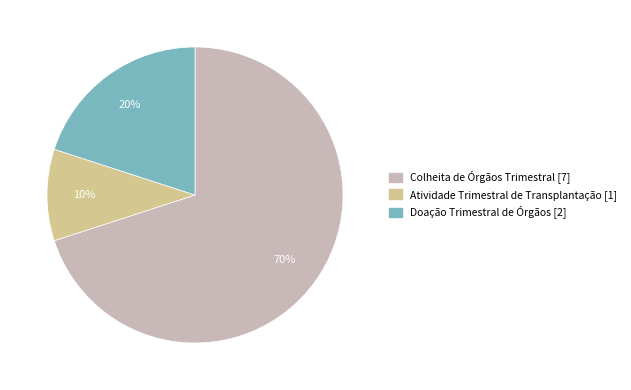

Which category has the biggest portion of the pie?

Colheita de Órgãos Trimestral